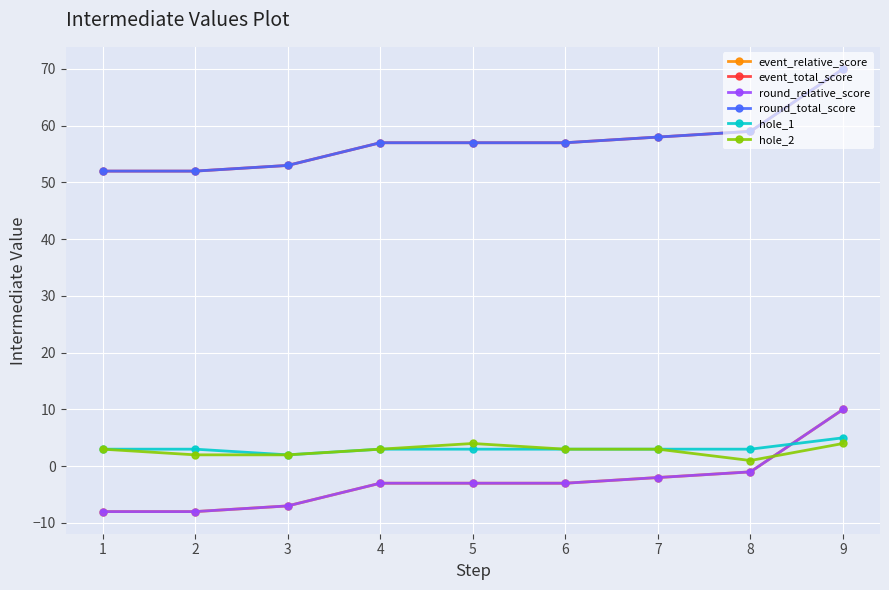

Is this an area chart (filled region under the line)?

No